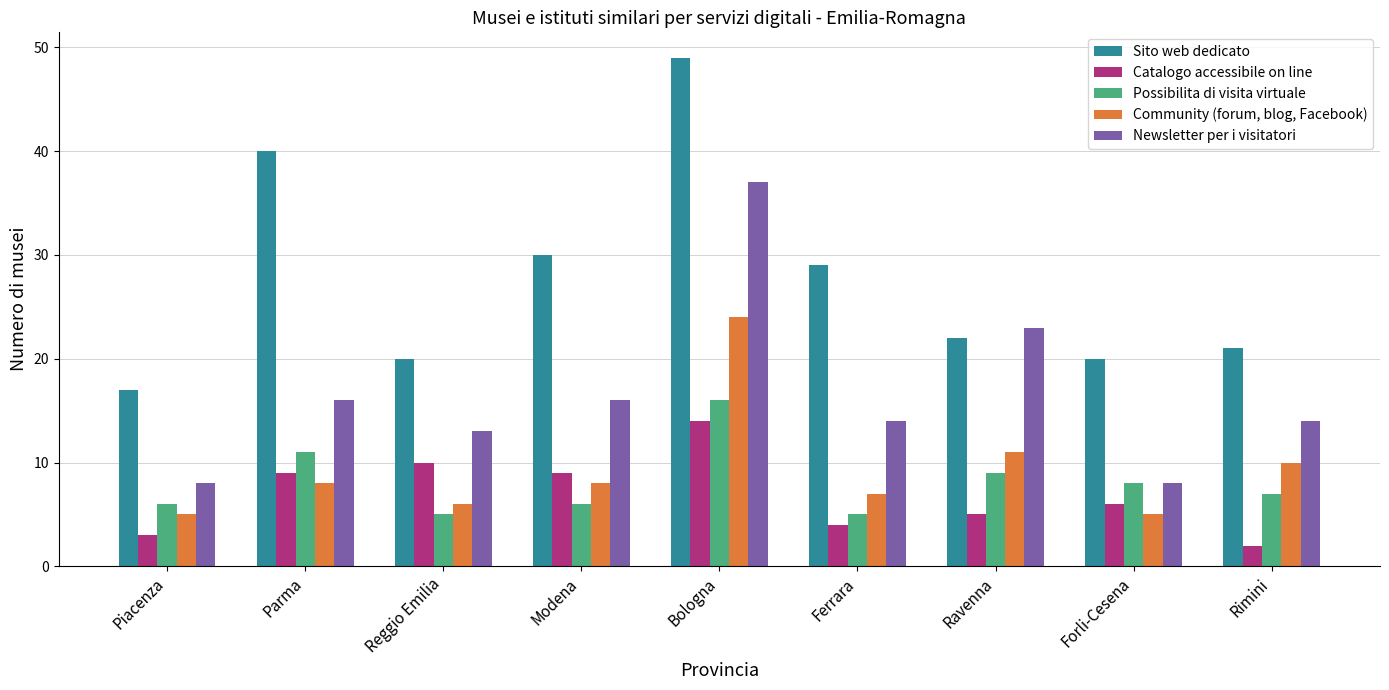

Reading left to right, transcribe all the data shown in this chart.

Sito web dedicato: 17	40	20	30	49	29	22	20	21
Catalogo accessibile on line: 3	9	10	9	14	4	5	6	2
Possibilita di visita virtuale: 6	11	5	6	16	5	9	8	7
Community (forum, blog, Facebook): 5	8	6	8	24	7	11	5	10
Newsletter per i visitatori: 8	16	13	16	37	14	23	8	14